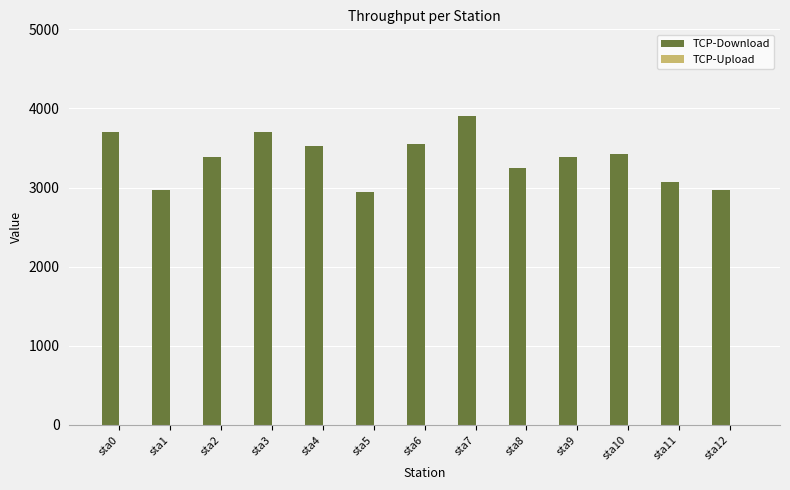

What is the value of the 11th bar from the left?

3417.9